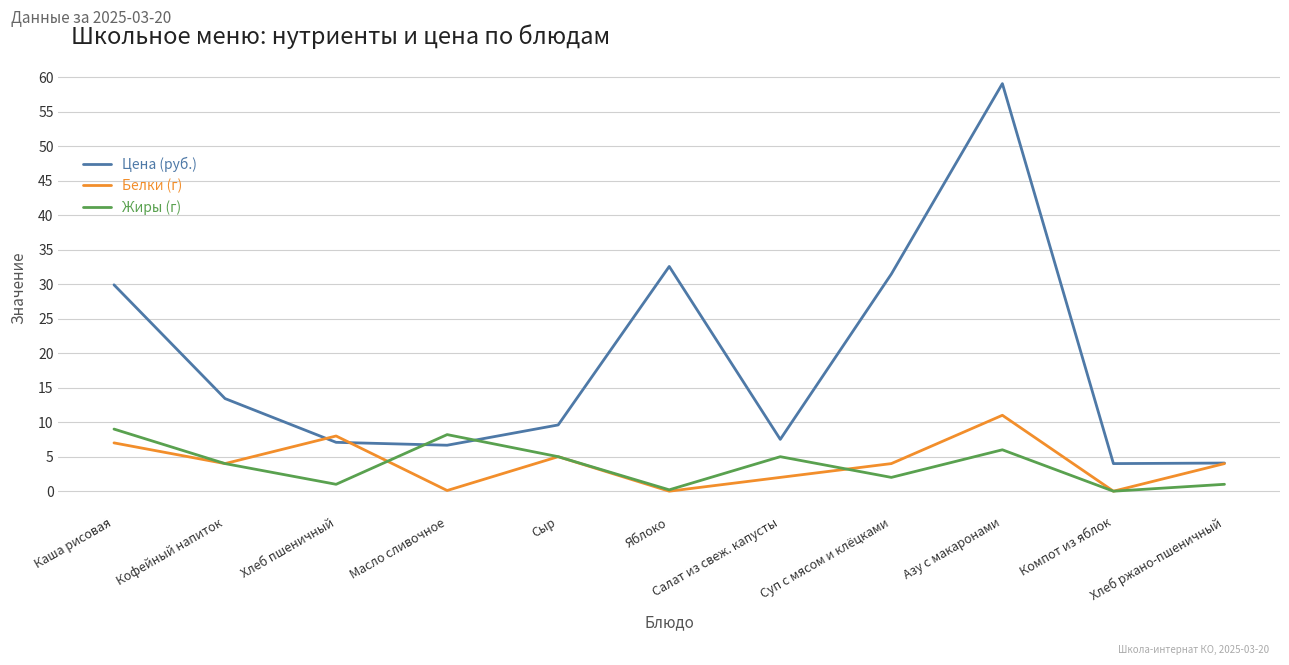

Between which two adjacent categories do Цена (руб.) and Белки (г) first intersect?

Кофейный напиток and Хлеб пшеничный